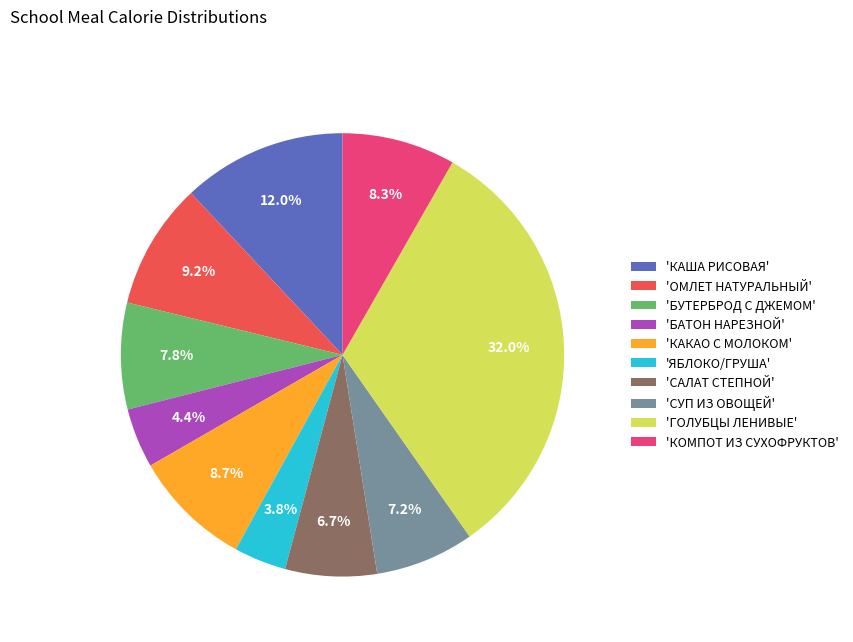

Which slice is the largest?

'ГОЛУБЦЫ ЛЕНИВЫЕ'